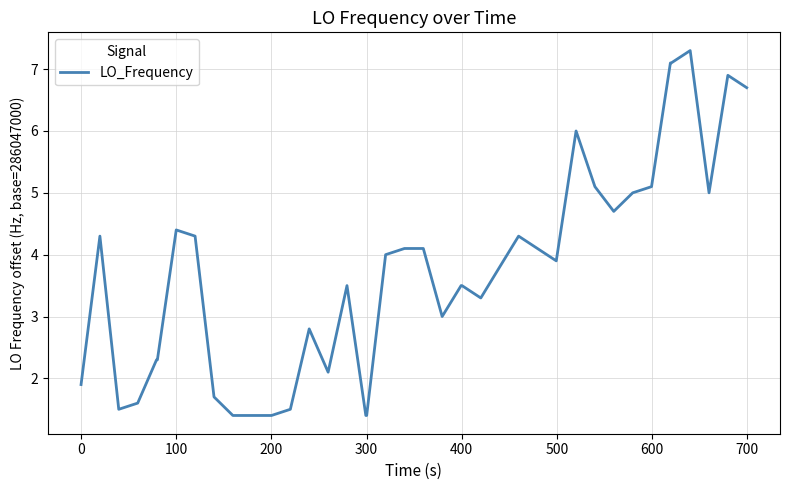

What is the minimum value shown in the chart?

1.4